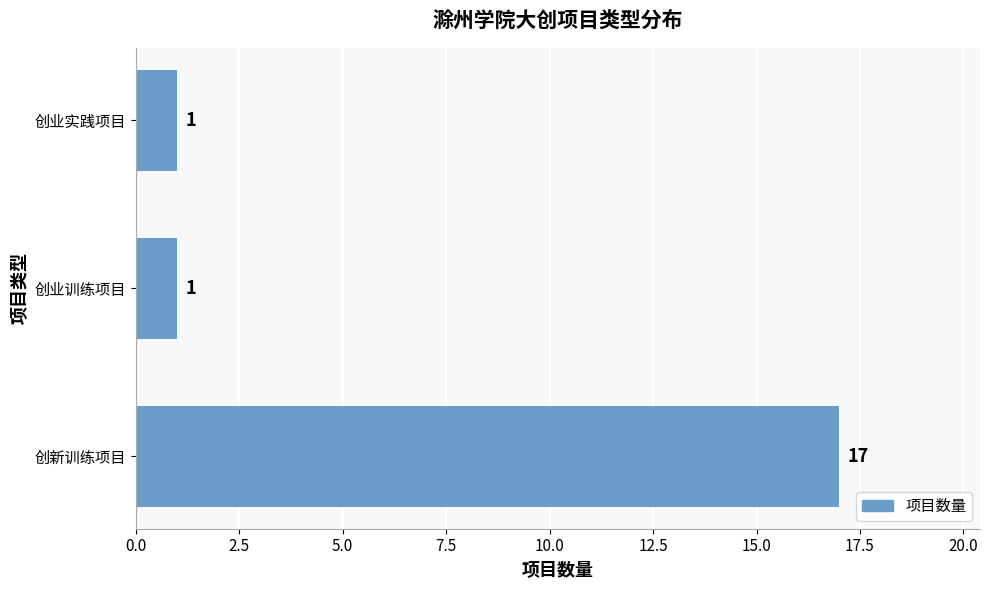

Count the values in the range 1 to 17.

3